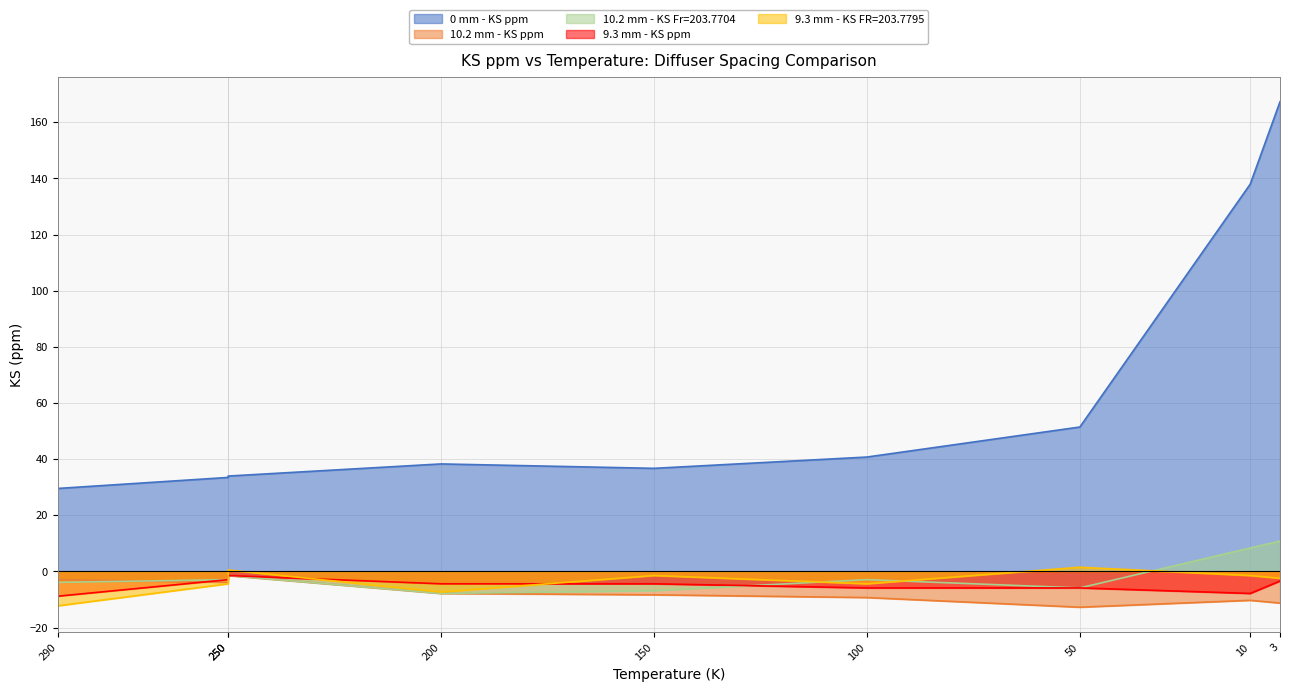

At 3, list the series in order from smallest to largest.

10.2 mm - KS ppm, 9.3 mm - KS ppm, 9.3 mm - KS FR=203.7795, 10.2 mm - KS Fr=203.7704, 0 mm - KS ppm